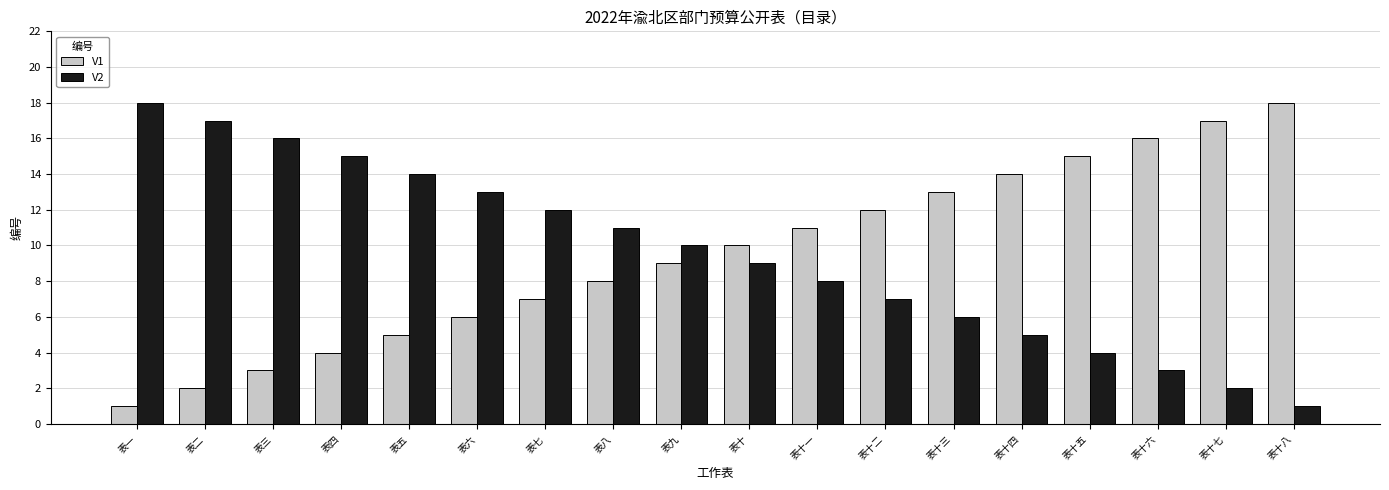

What is the label of the 18th bar from the right?

表一